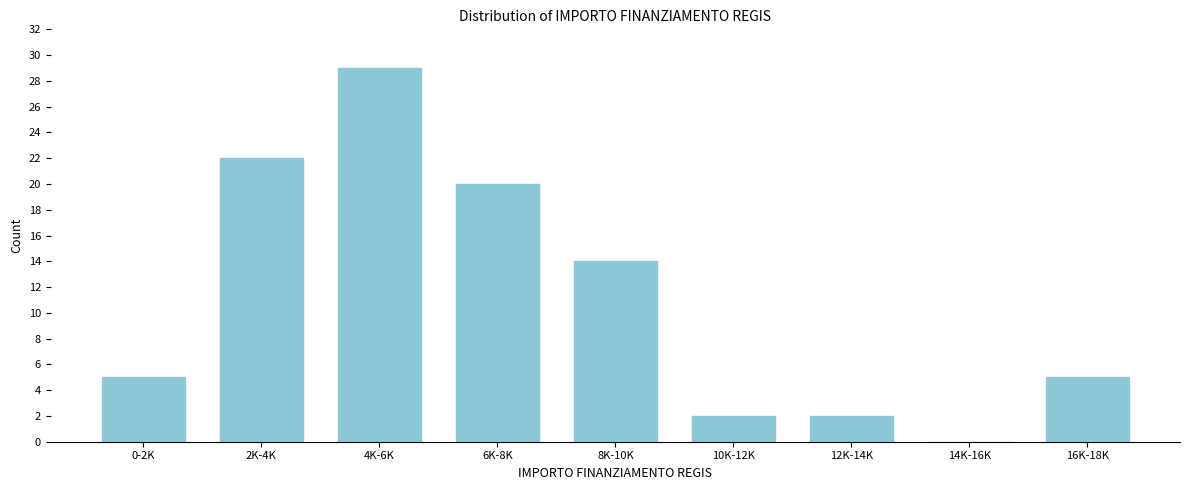

Reading left to right, extract all data points from this chart.

0-2K=5	2K-4K=22	4K-6K=29	6K-8K=20	8K-10K=14	10K-12K=2	12K-14K=2	14K-16K=0	16K-18K=5